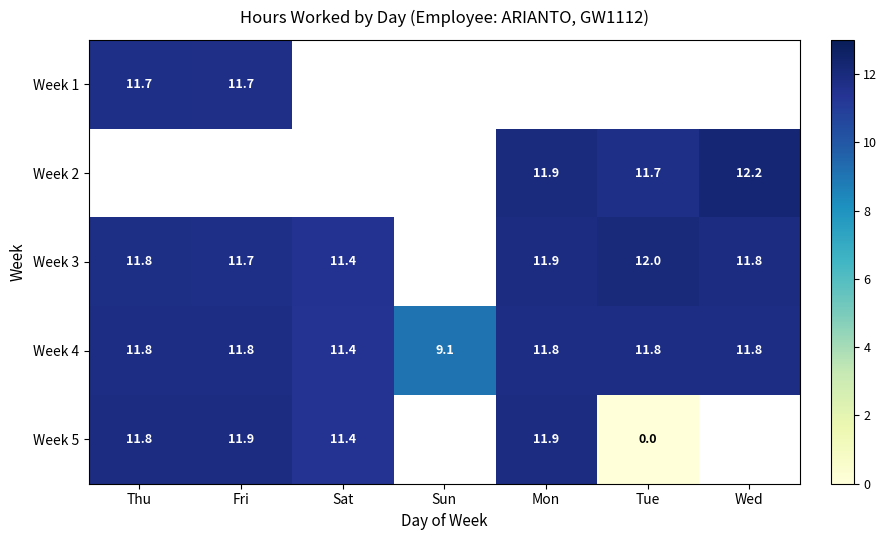

At which category does the chart reach its peak across all series?

Wed